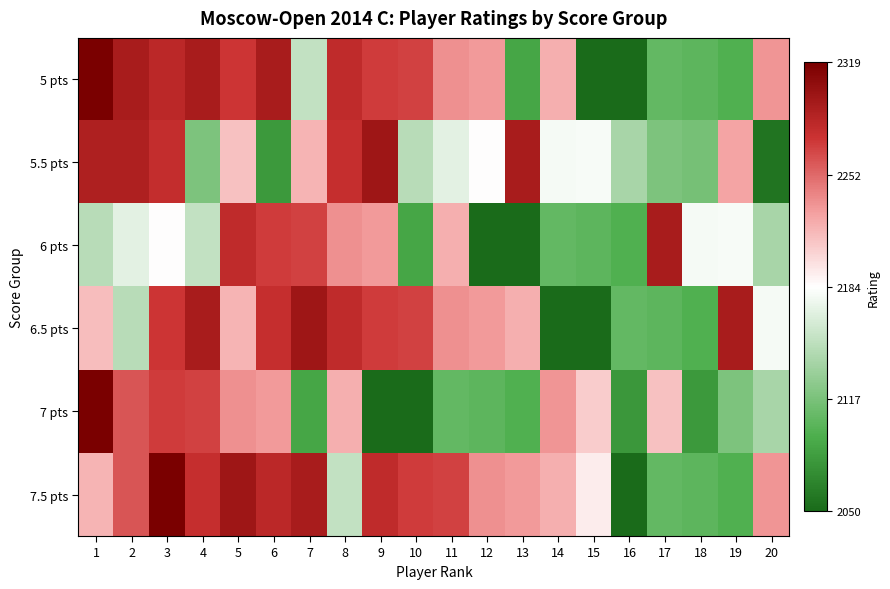

At which category is the sum across all series the highest?

3